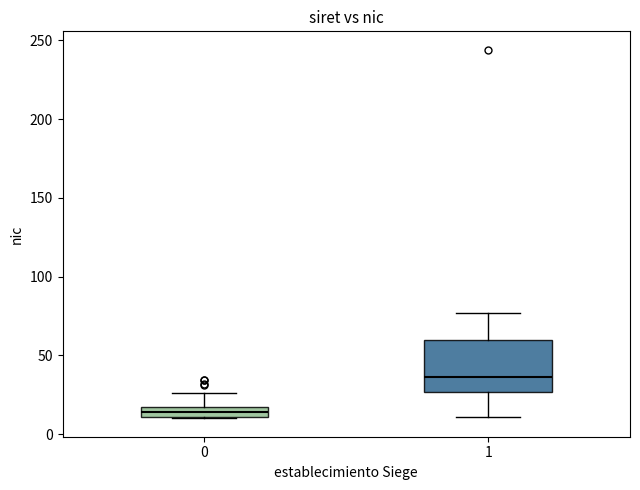

Where is the lower edge of the box at x = 0 on the y-axis? The values are not printed on the chart, so give them approximately, as read against the axis.

10